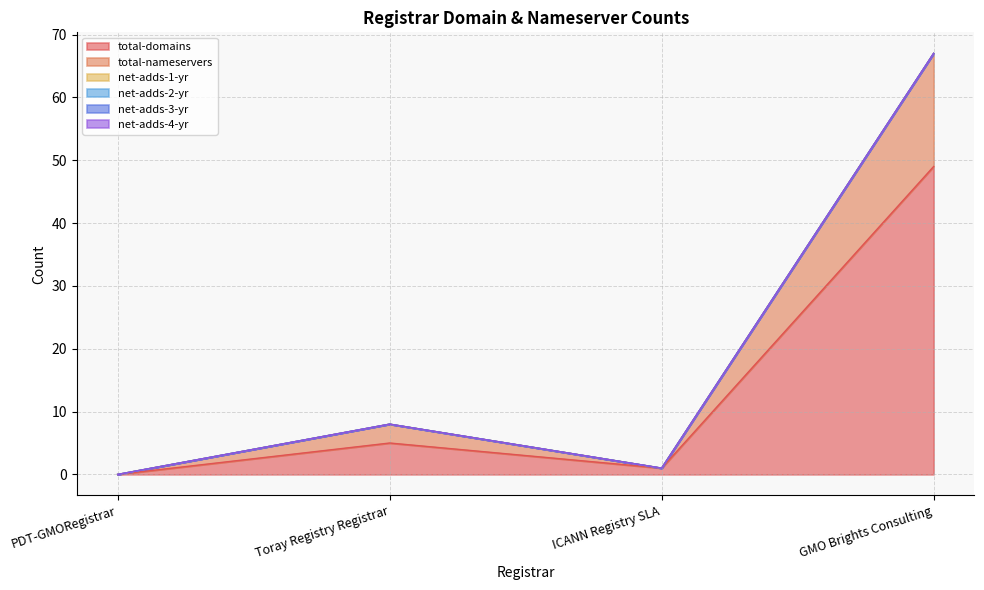

The total-domains series shows 2 at Toray Registry Registrar. True or false?

False